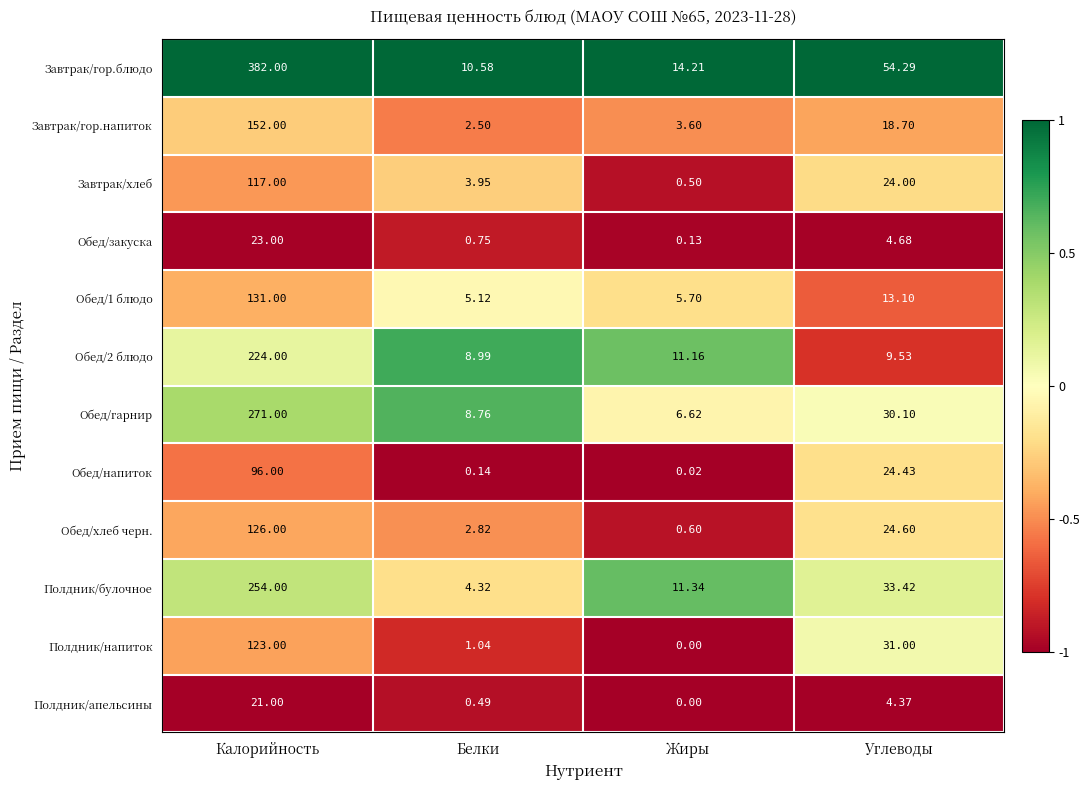

What is the total value across all series at Жиры?

53.9